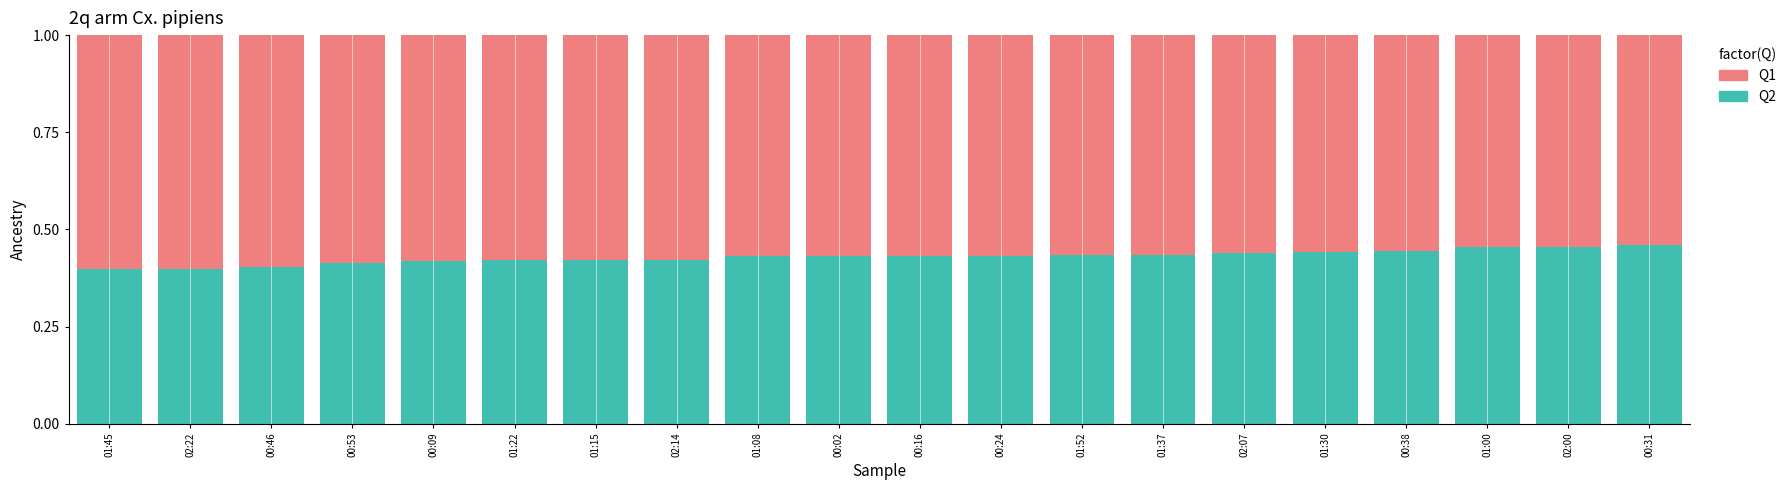

What is the total value across all series at 01:52?

1.0